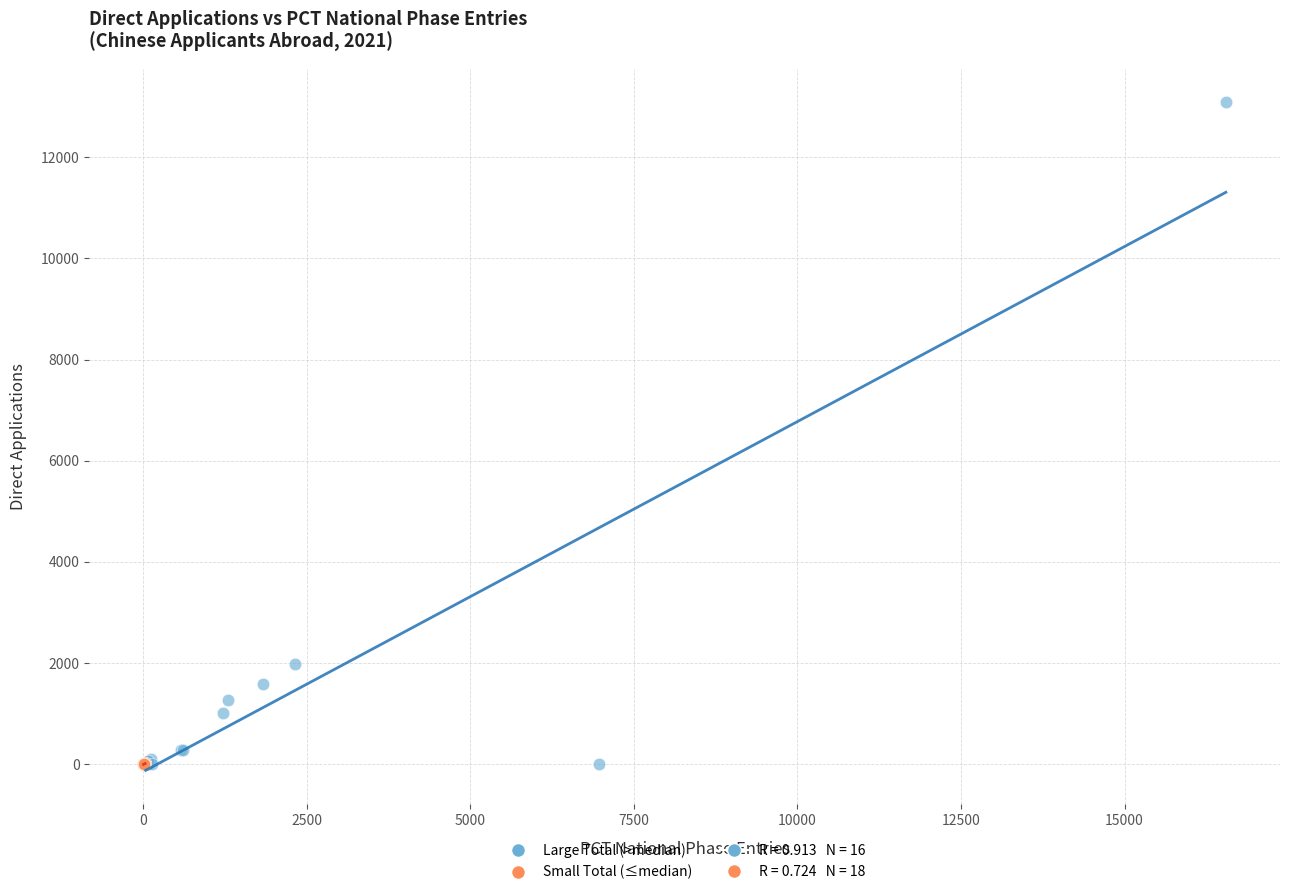

Which series reaches the maximum Y coordinate?

Large Total (>median)